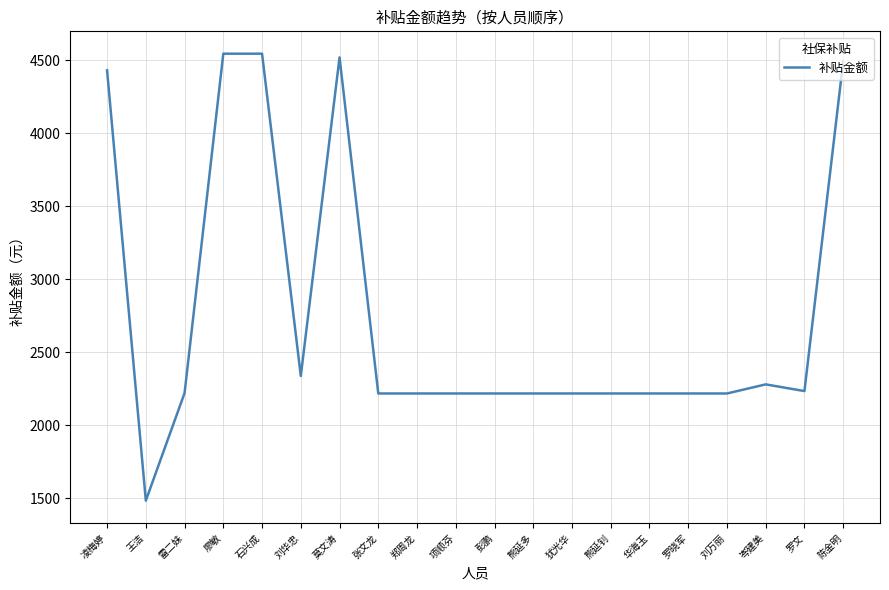

What is the greatest value displayed?

4545.7